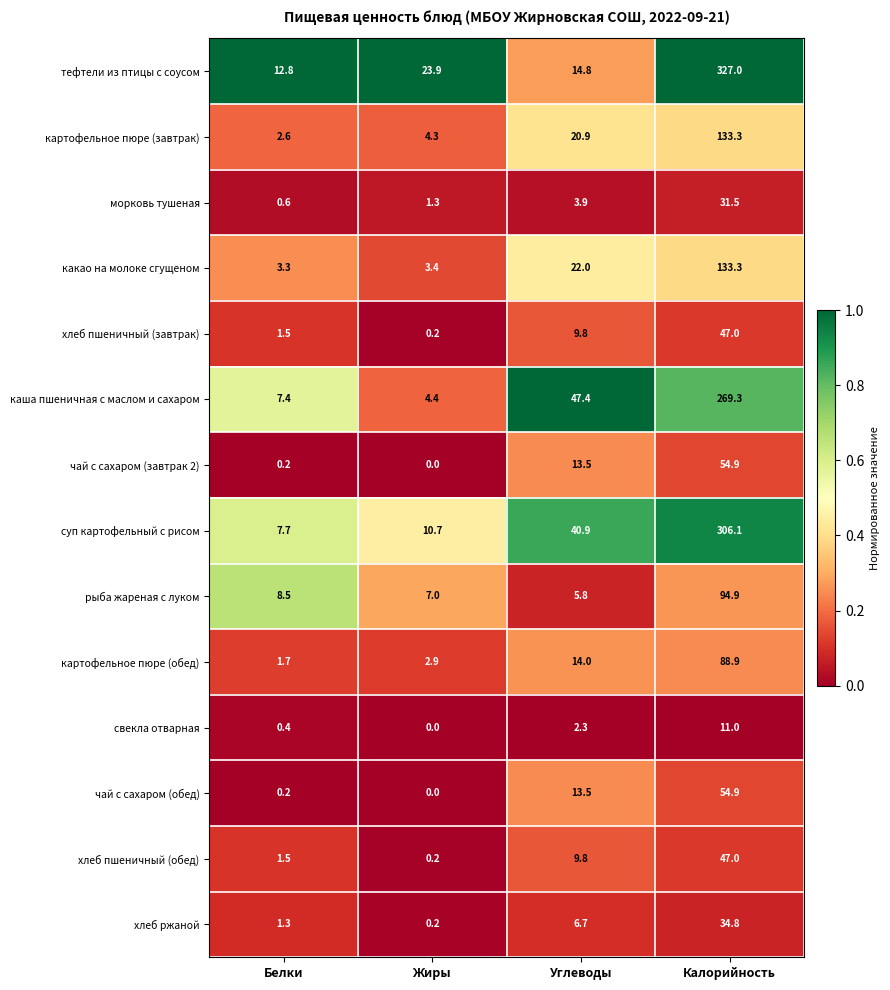

At which category does the chart reach its minimum across all series?

Жиры